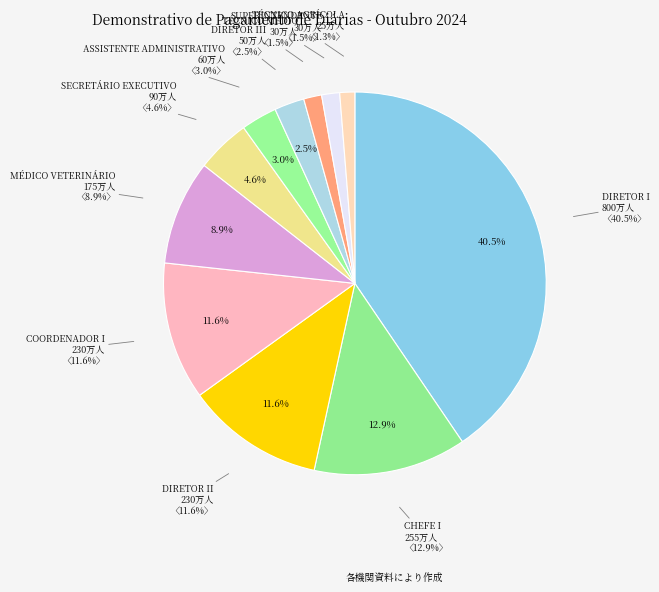

Count the number of slices in the pie.

11